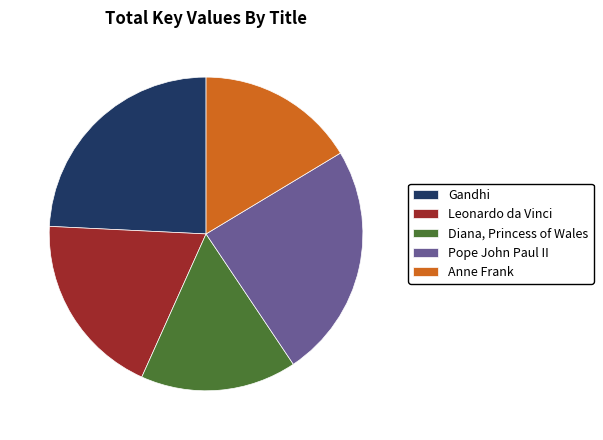

What is the ratio of the value at Anne Frank to the value at Diana, Princess of Wales?

1.0